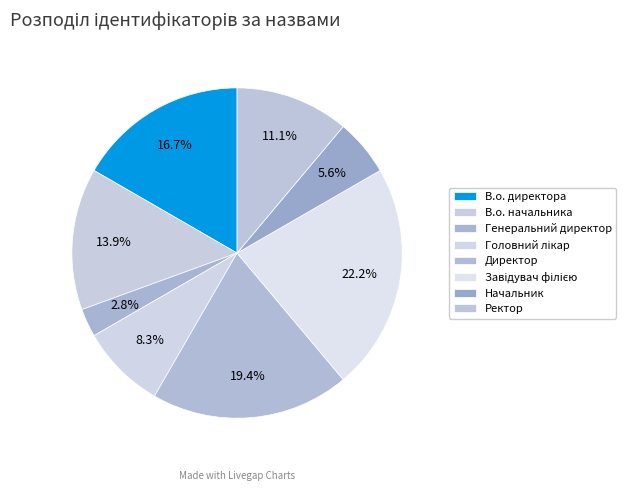

How many segments does this pie chart have?

8